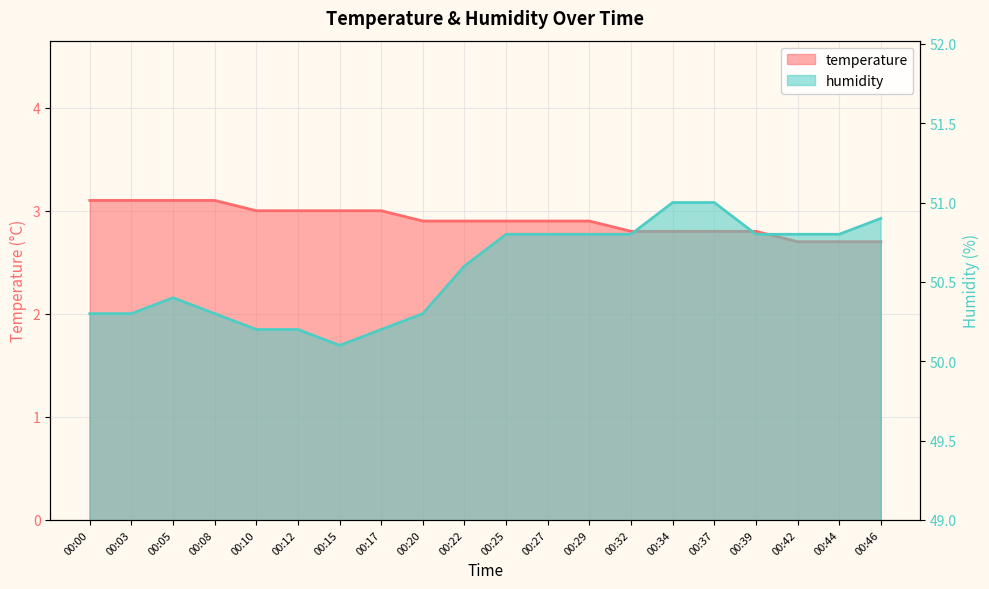

What is the difference between the second highest and second lowest values in the temperature series?

0.4